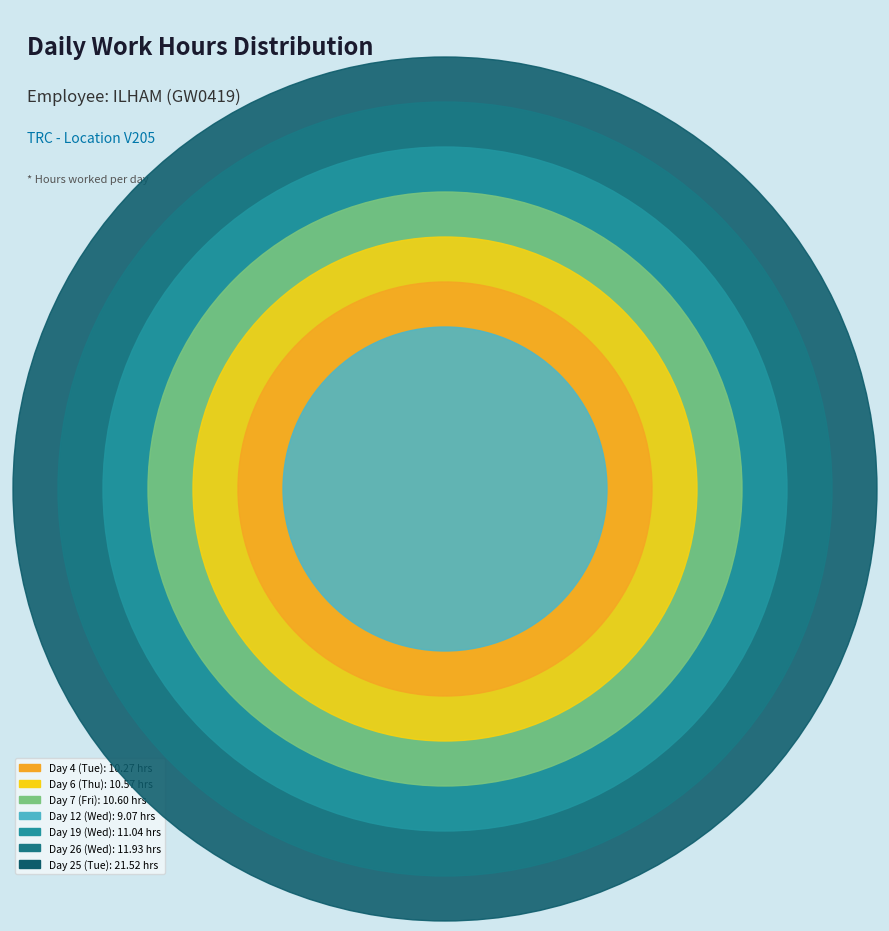

What is the change in value from Day 4 (Tue) to Day 6 (Thu)?

+0.3